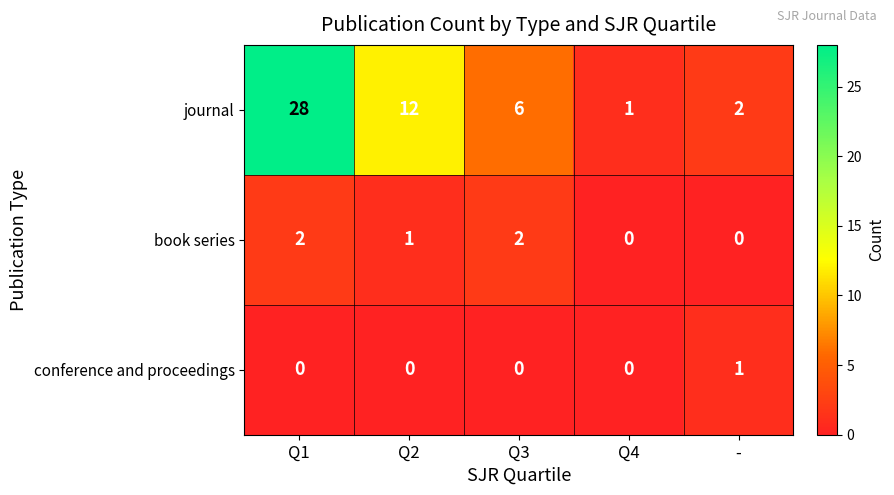

Which series changed the most between Q1 and Q2?

journal